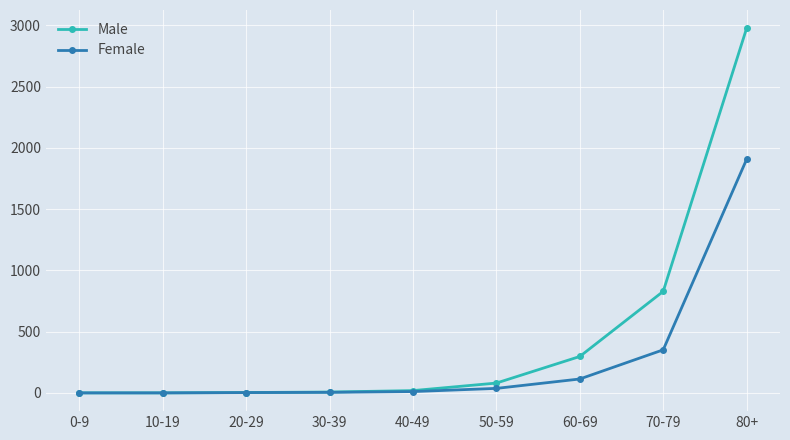

What is the smallest value displayed?

0.4